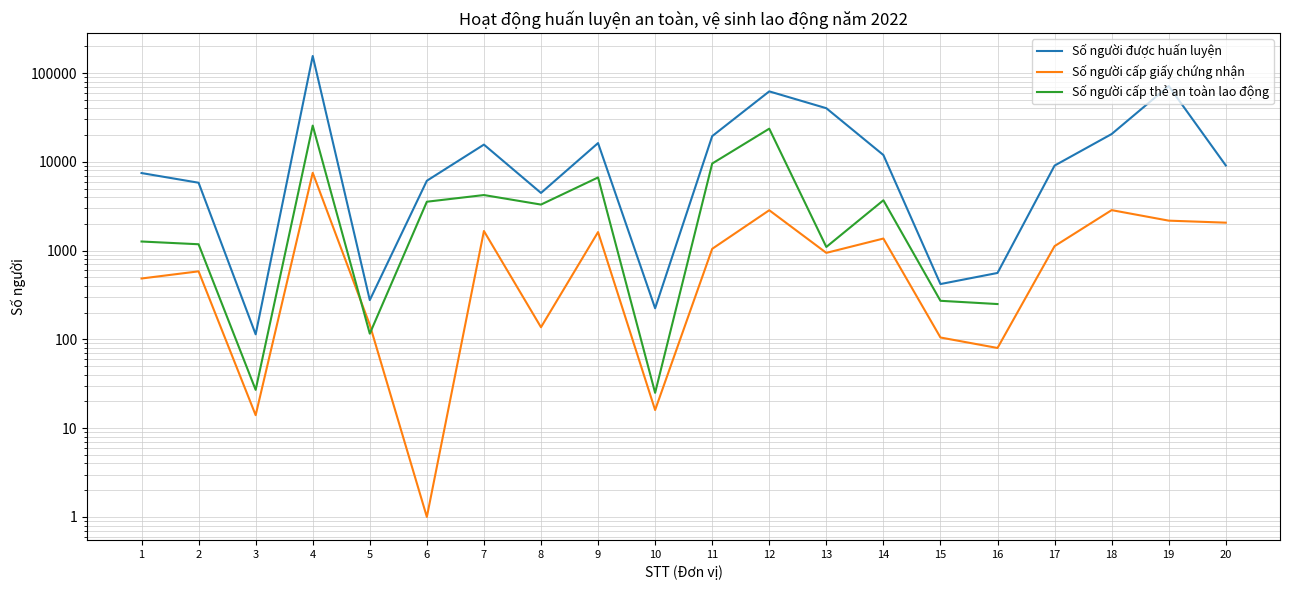

True or false: Số người được huấn luyện and Số người cấp thẻ an toàn lao động intersect in this chart.

False